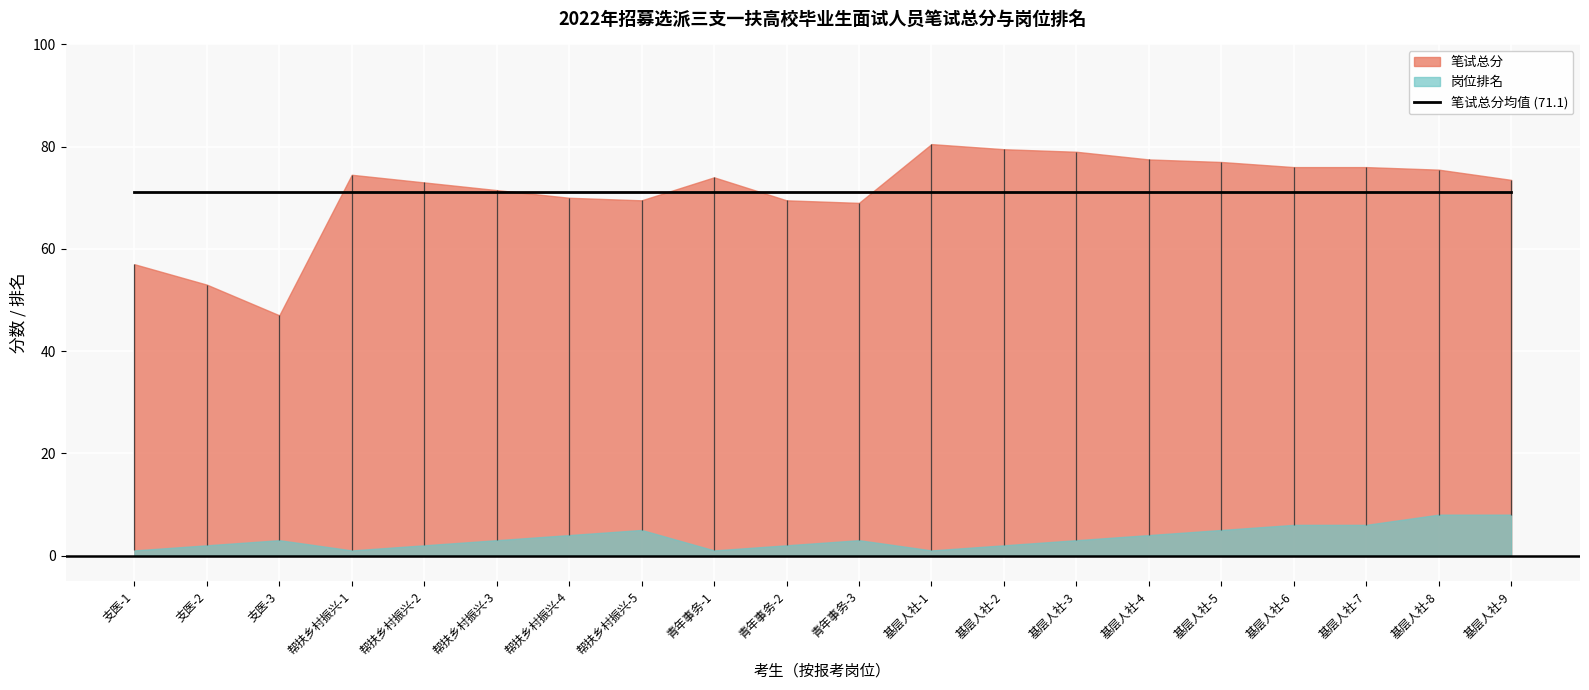

Is it true that 笔试总分 equals 76.0 at 基层人社-6?

True